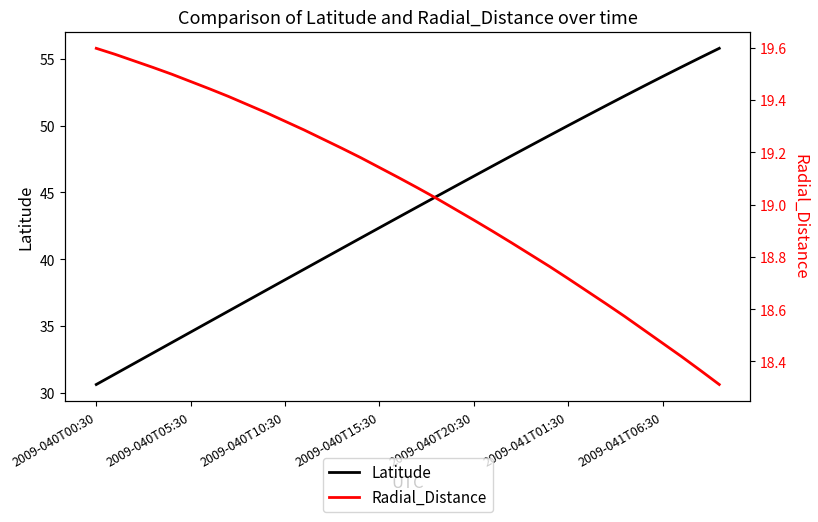

True or false: Latitude has a value of 32.3 at 2009-040T20:30.

False